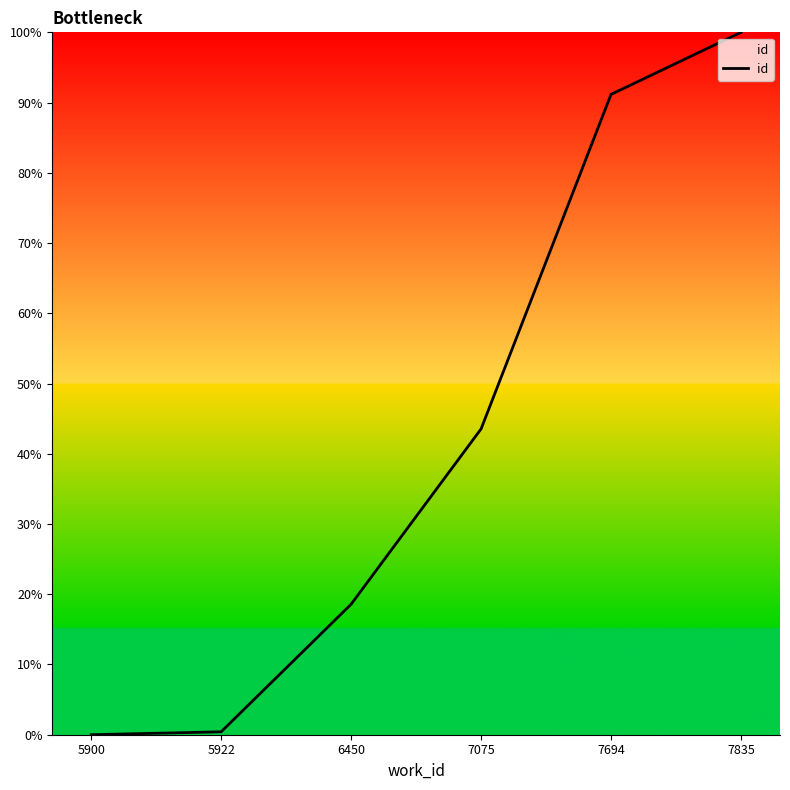

What is the maximum value shown in the chart?

100.0